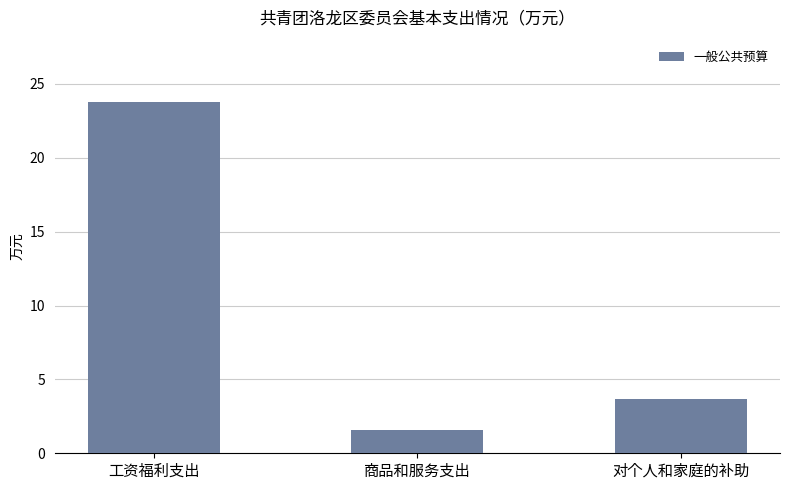

Read the value at 商品和服务支出.

1.6